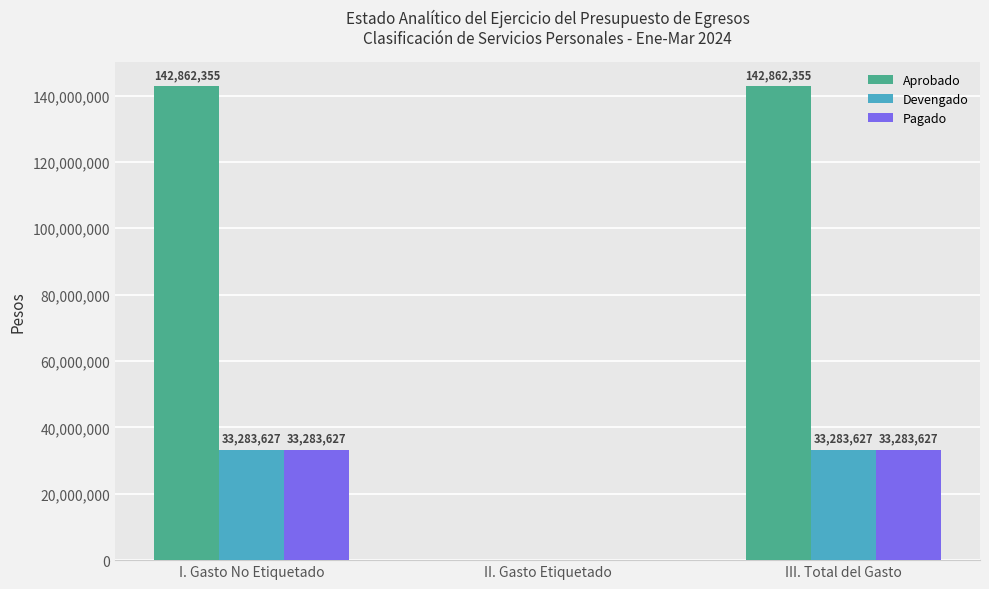

True or false: Devengado has a value of 12554523.5 at I. Gasto No Etiquetado.

False